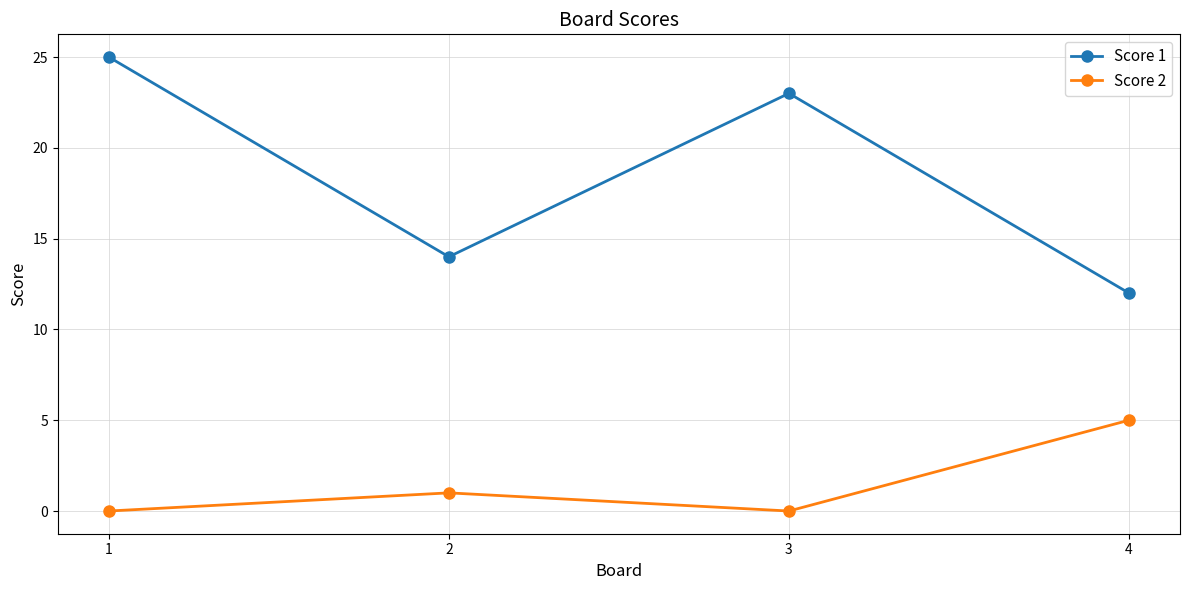

Count the Score 1 values in the range 14 to 25.

3